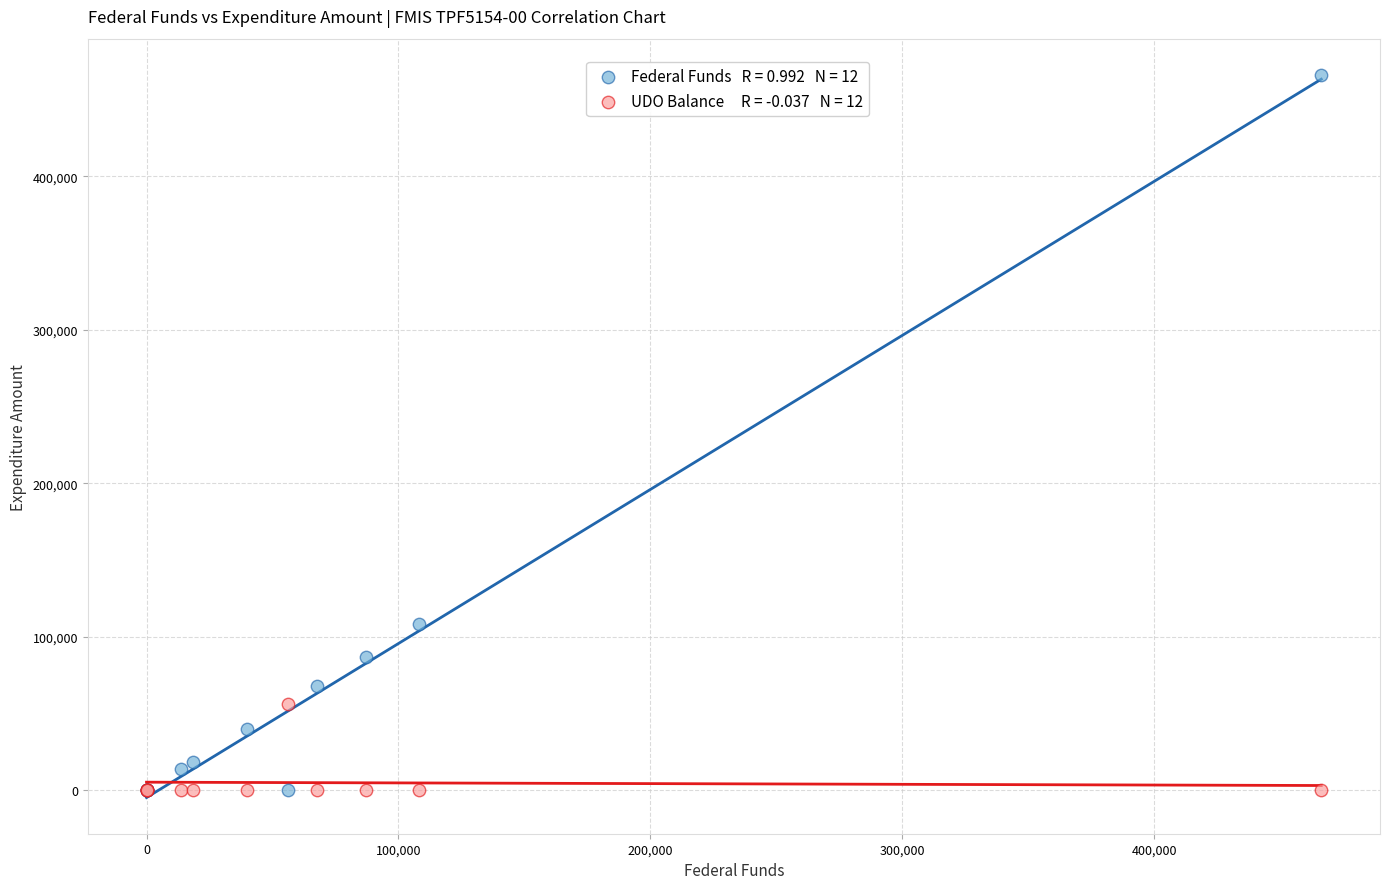

Across all series, what Y value is closest to 233149?

108349.0